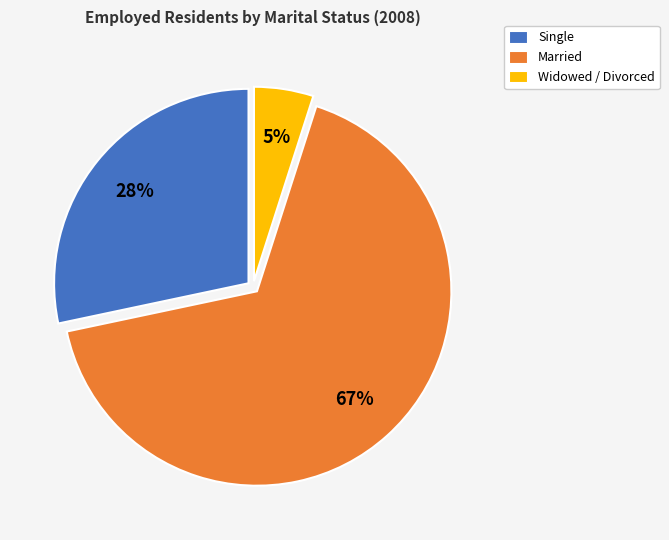

Between Married and Widowed / Divorced, which is larger?

Married